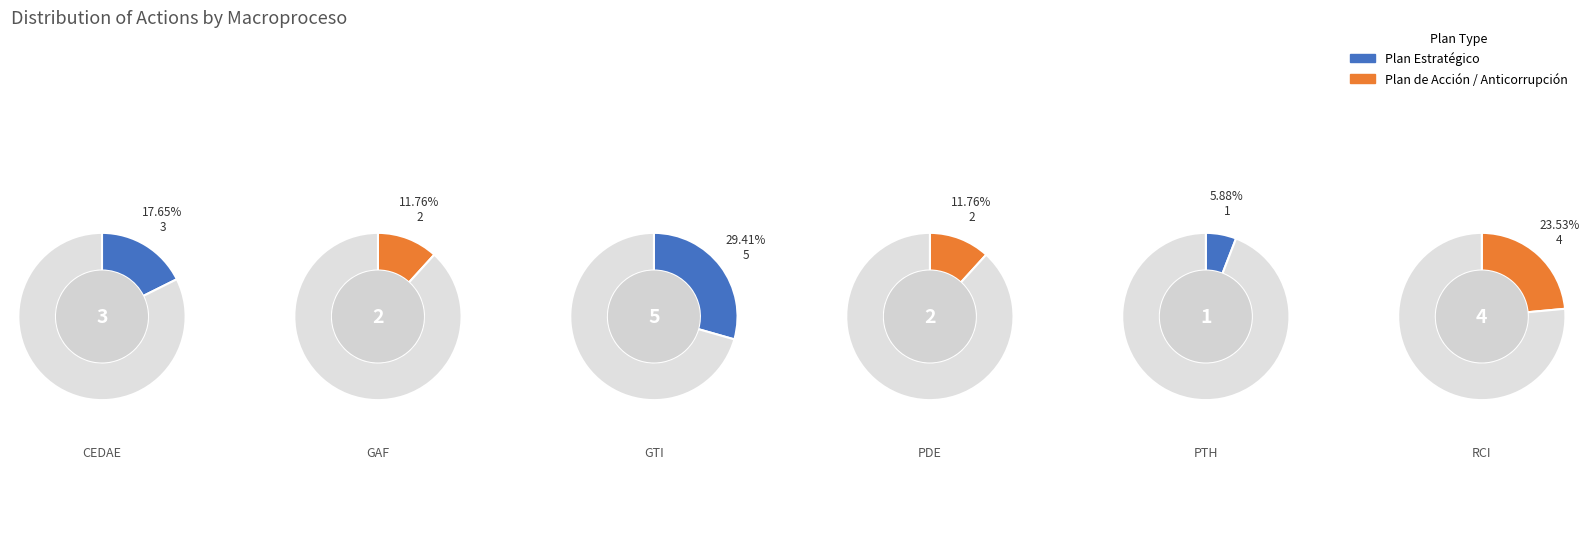

To the nearest percent, what is the average slice percentage?

17%